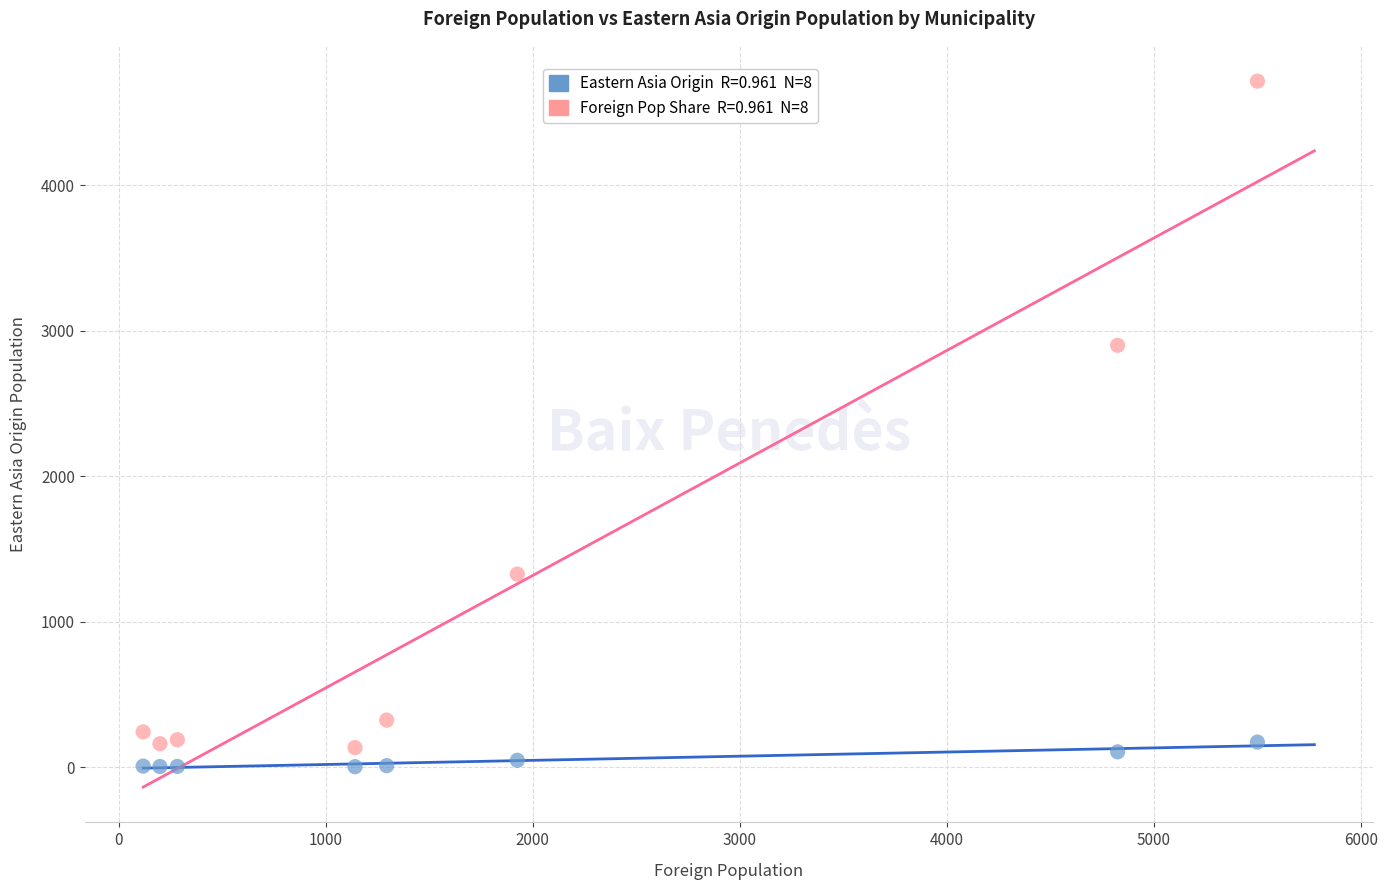

Across all data points, what is the range of Y values (max minus min)?

4710